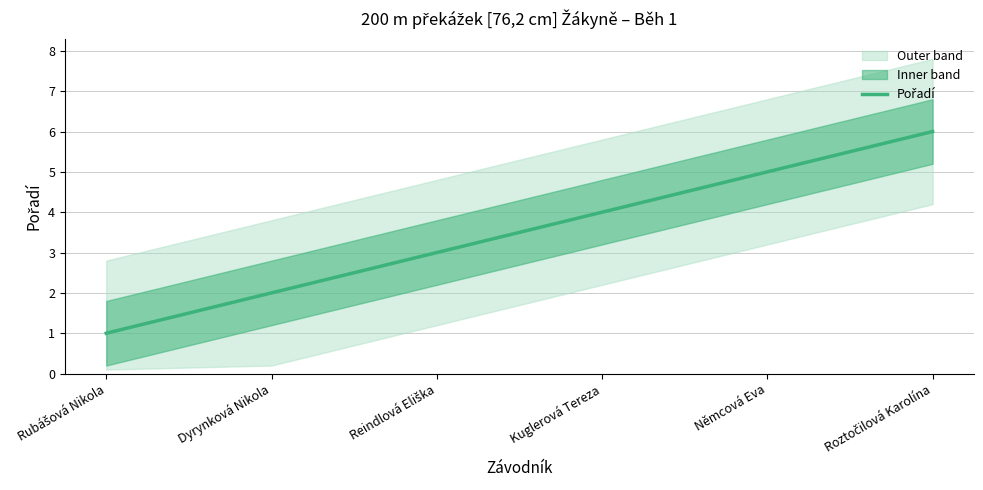

How many lines are shown in the chart?

1